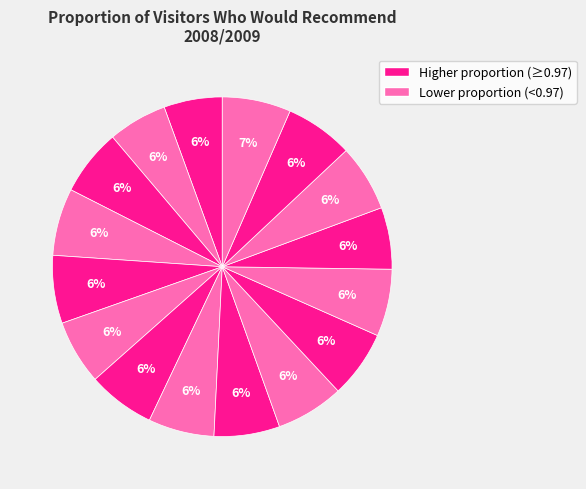

Is there a majority slice in this chart?

No